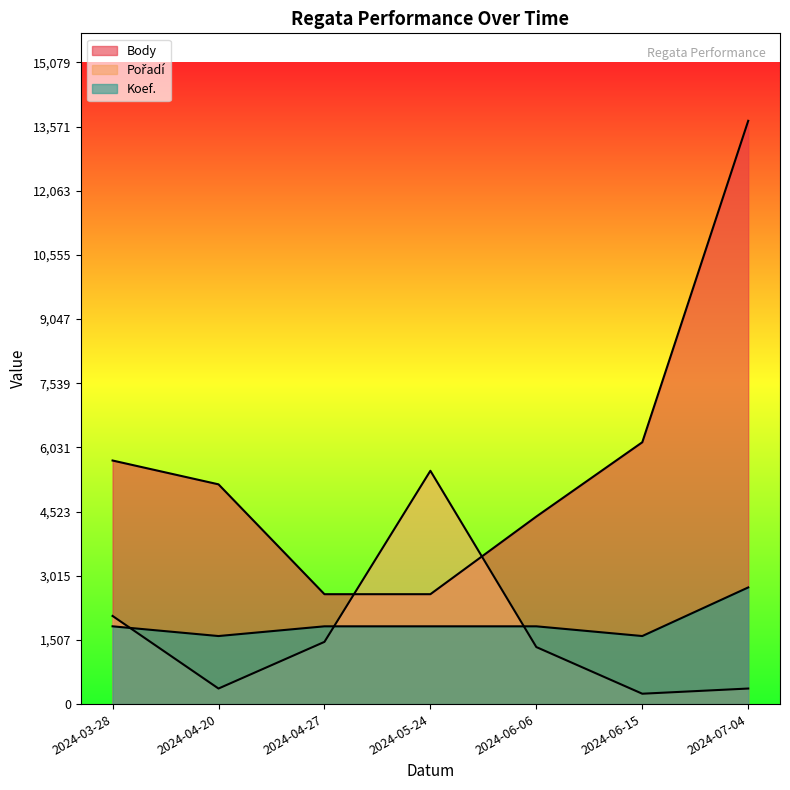

What are all the series names shown in the legend?

Body, Pořadí, Koef.